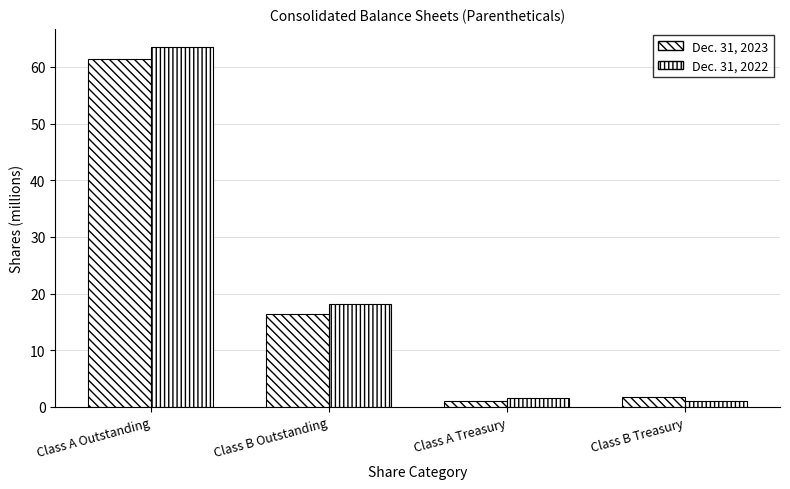

What is the total value across all series at Class B Outstanding?

34.5